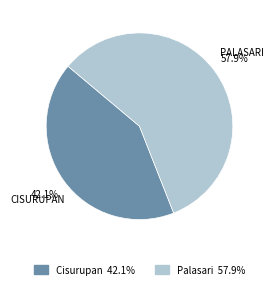

The Cisurupan slice represents 42% of the pie. True or false?

True